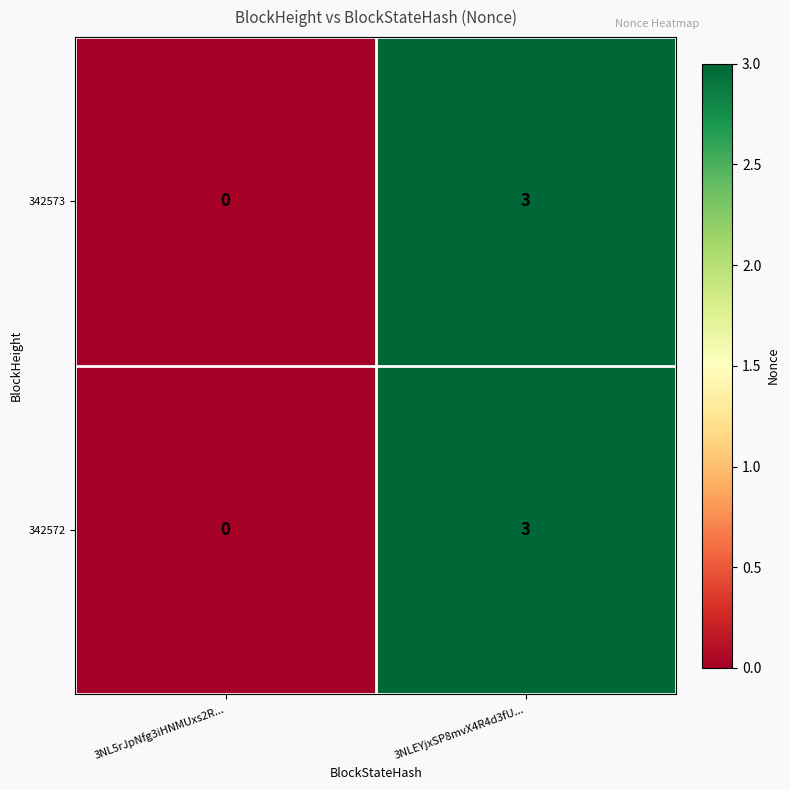

Reading right to left, what are all the values shown in this chart?

342573: 3	0
342572: 3	0